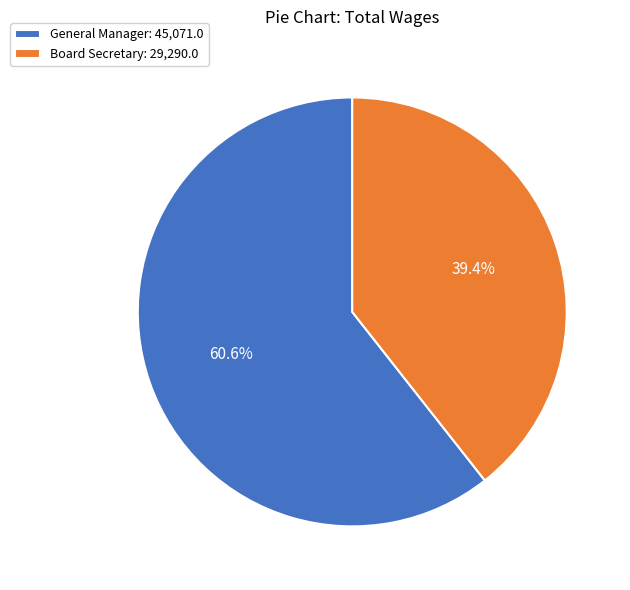

How many slices are in this pie chart?

2